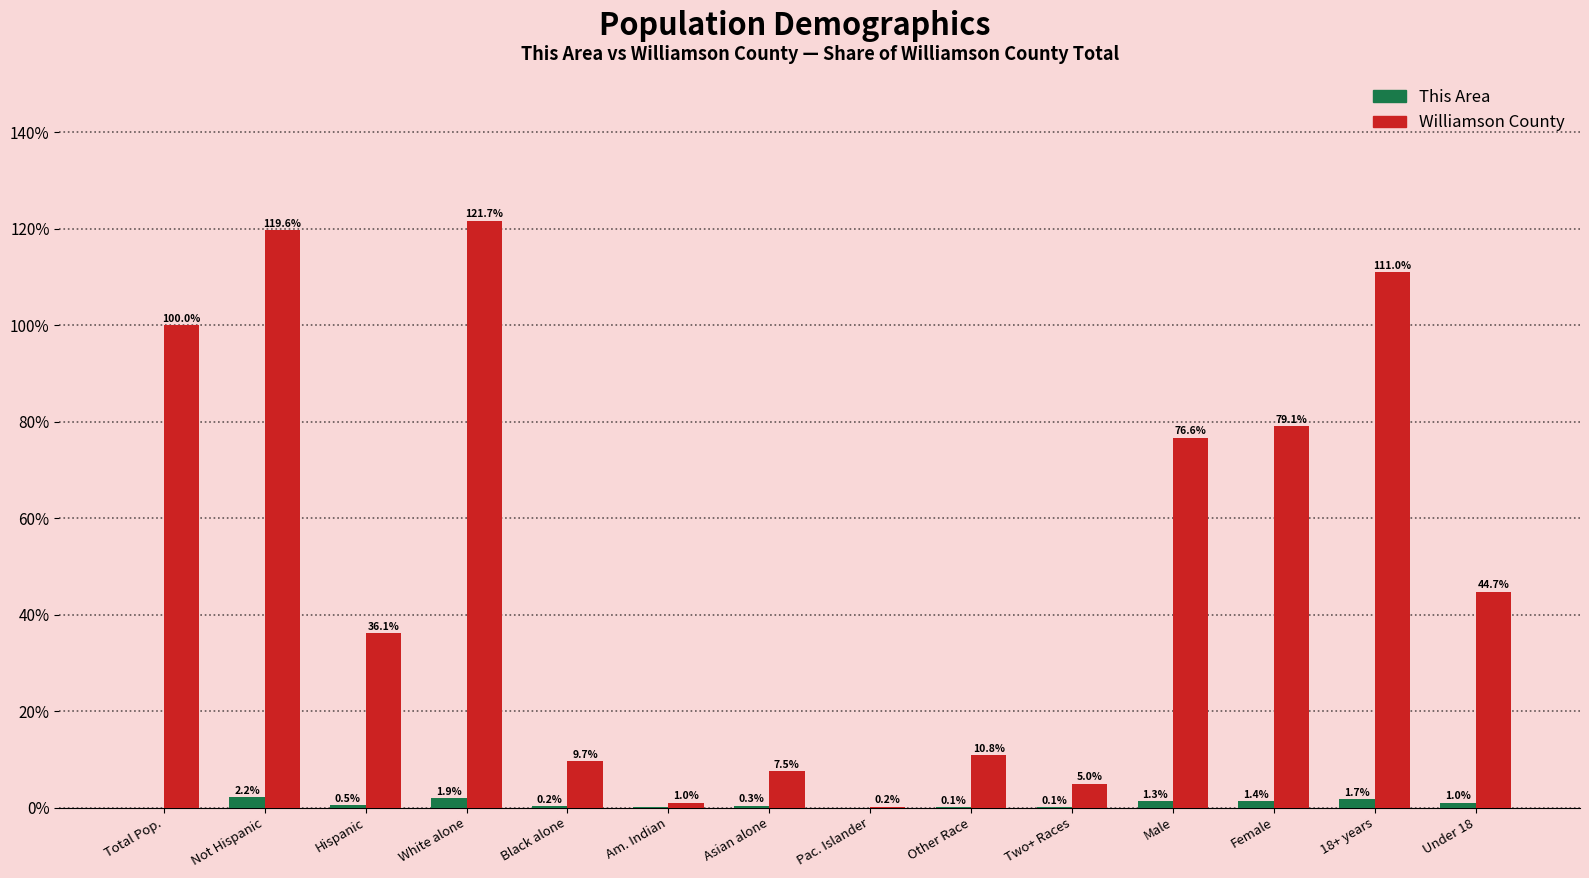

Does the chart contain stacked bars?

No